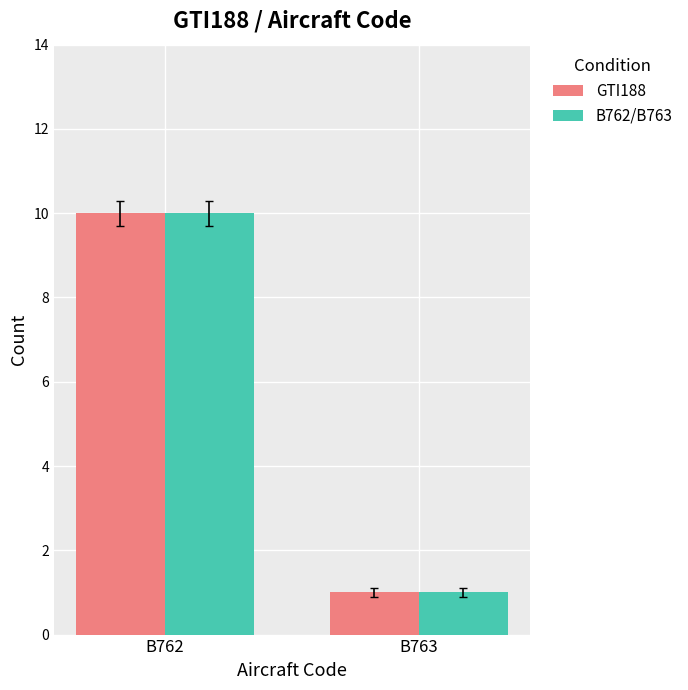

The B762/B763 series shows 17 at B762. True or false?

False